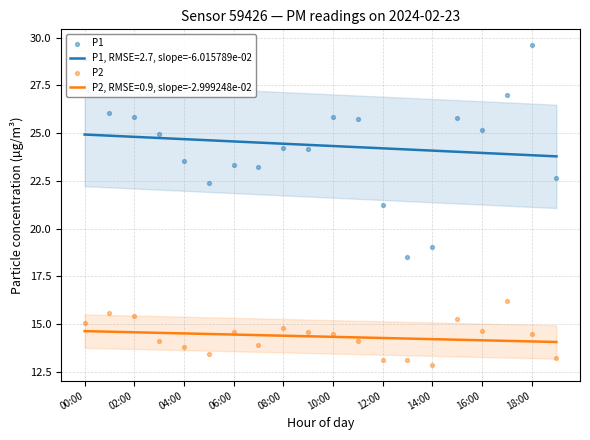

What is the total value across all series at 11?

39.9